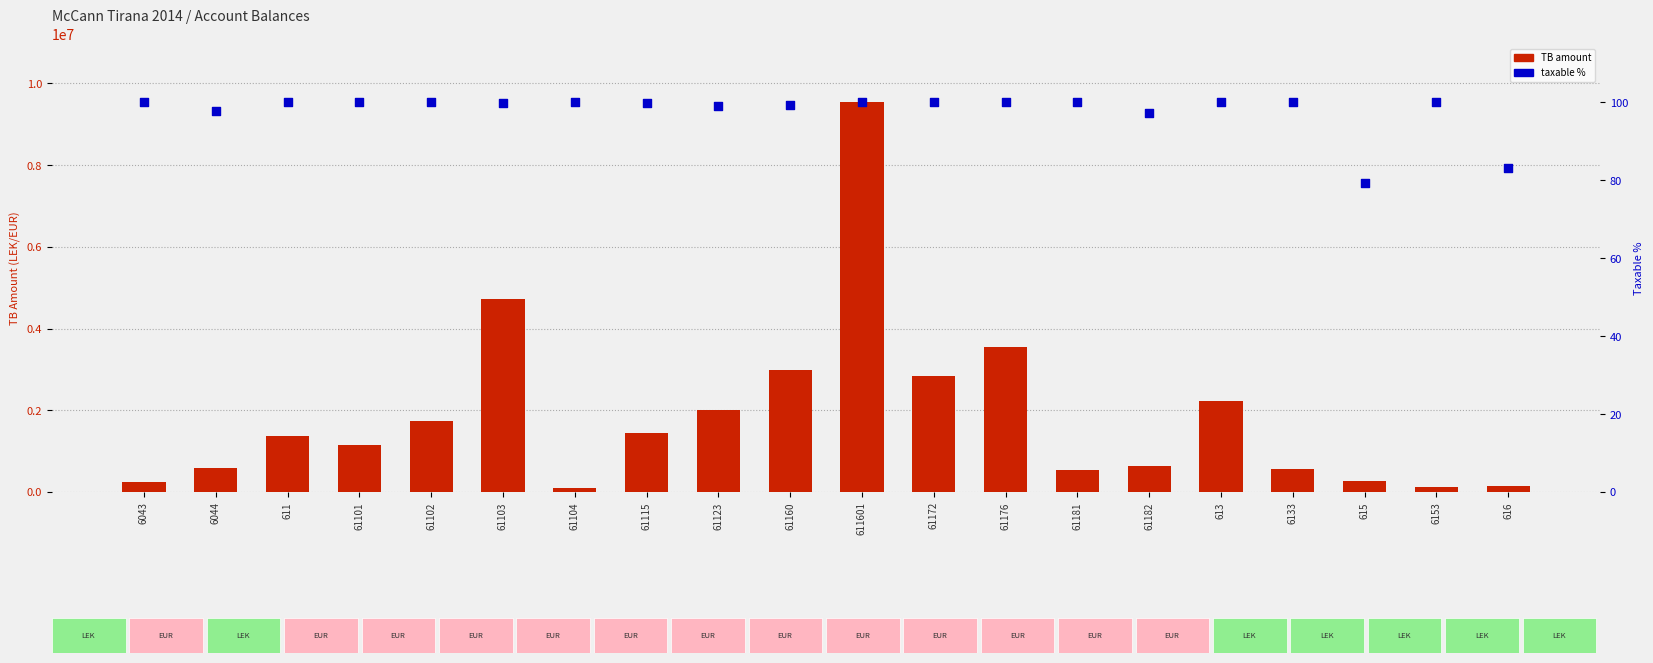

Which series has the largest Y range (max minus min)?

TB amount